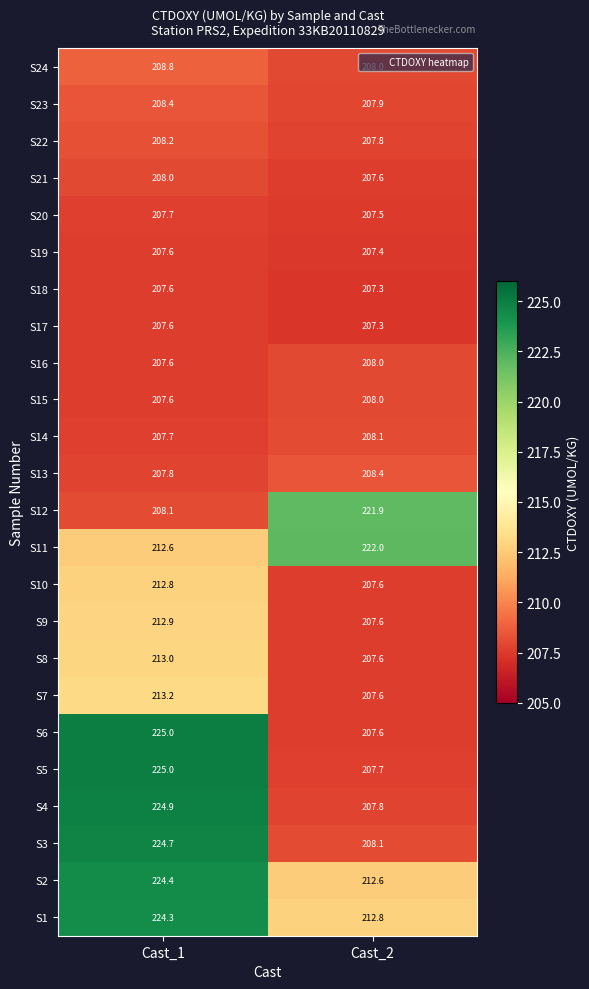

Read the S2 value at Cast_2.

212.6